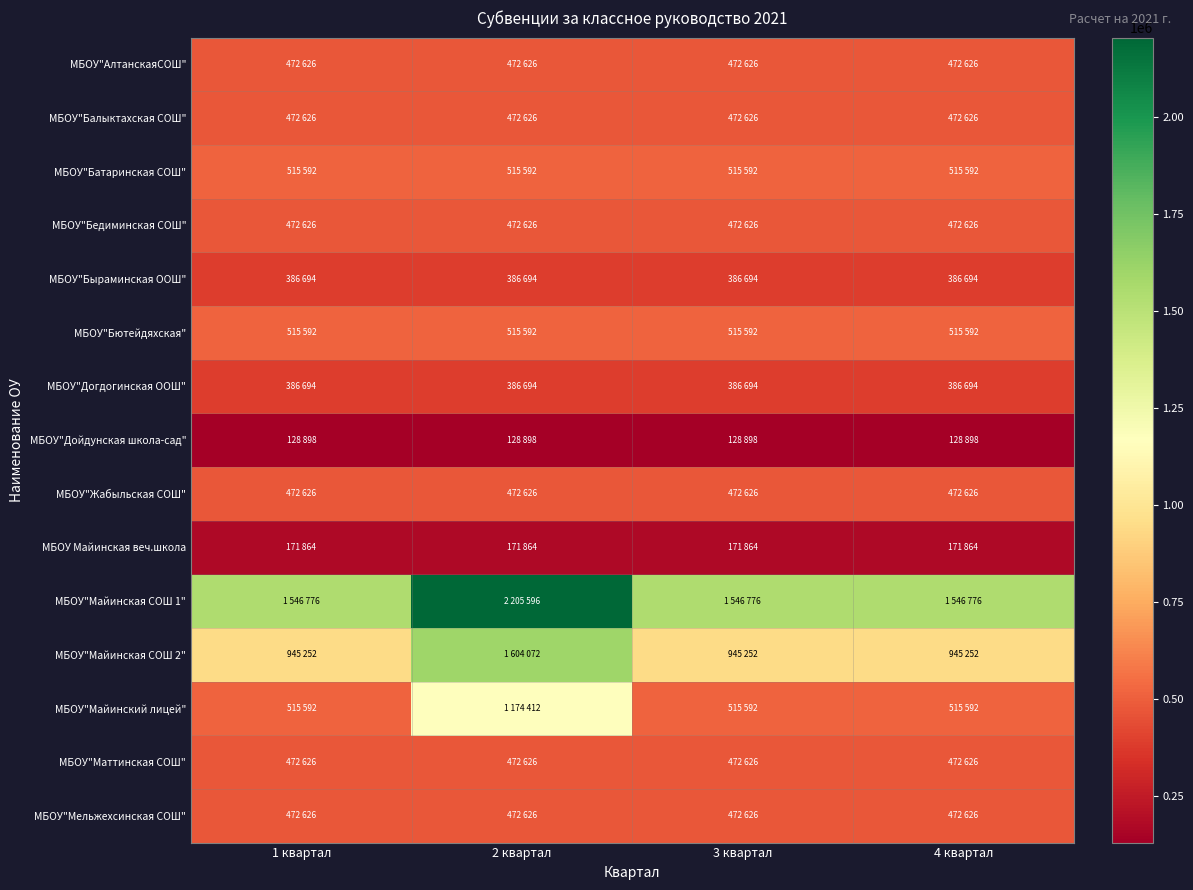

Which has a higher value, 3 квартал or 2 квартал?

3 квартал